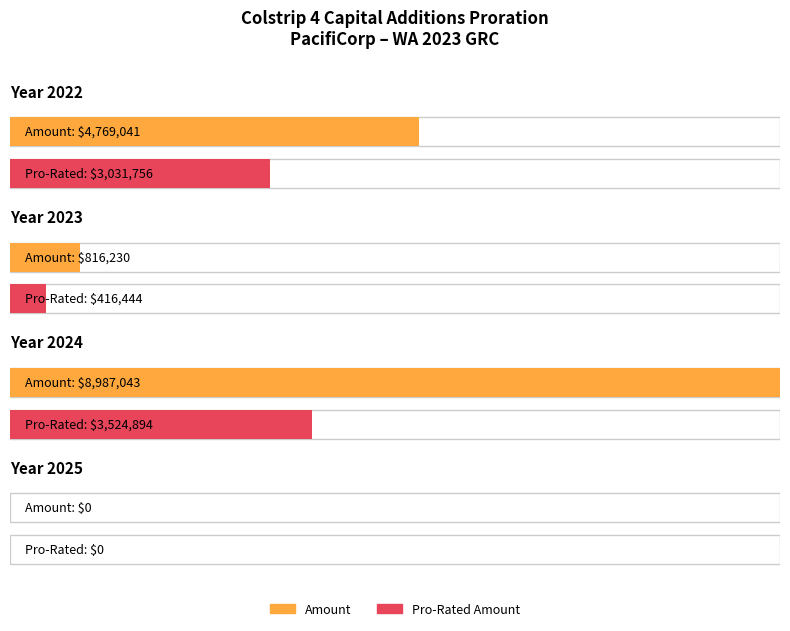

Where is Pro-Rated Amount nearest to the value 1762447?

2022